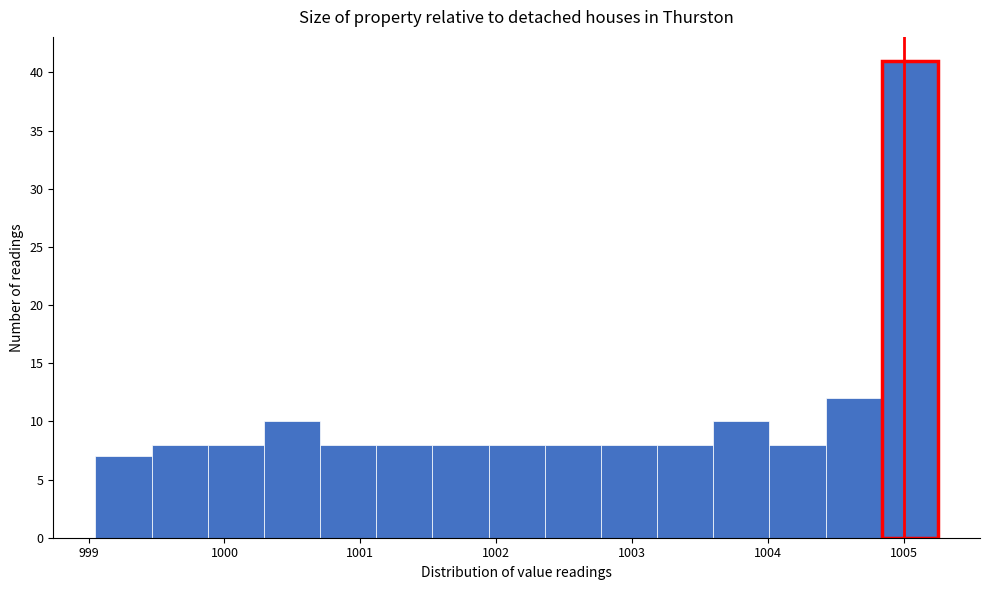

Reading left to right, transcribe this chart: for each bar, give the range it covers on the x-axis and its height. Neither the bar edges nor the heights are printed on the chart, so give them approximately, as read against the axes.

999.1 to 999.5: 7
999.5 to 999.9: 8
999.9 to 1000.3: 8
1000.3 to 1000.7: 10
1000.7 to 1001.1: 8
1001.1 to 1001.5: 8
1001.5 to 1001.9: 8
1001.9 to 1002.4: 8
1002.4 to 1002.8: 8
1002.8 to 1003.2: 8
1003.2 to 1003.6: 8
1003.6 to 1004.0: 10
1004.0 to 1004.4: 8
1004.4 to 1004.8: 12
1004.8 to 1005.3: 41